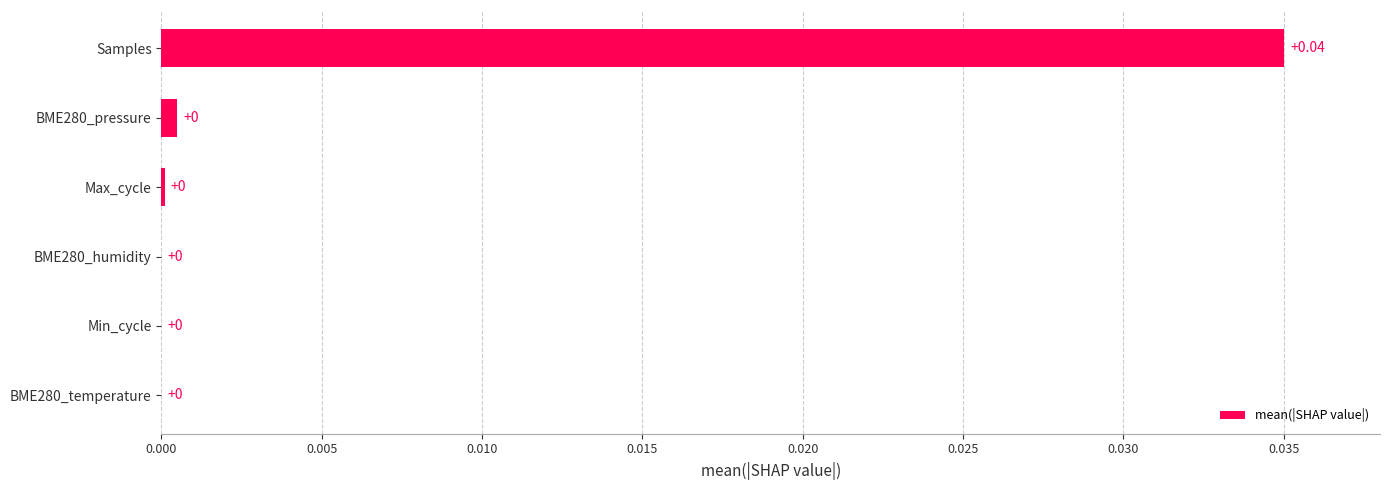

Between Samples and BME280_temperature, which is larger?

Samples